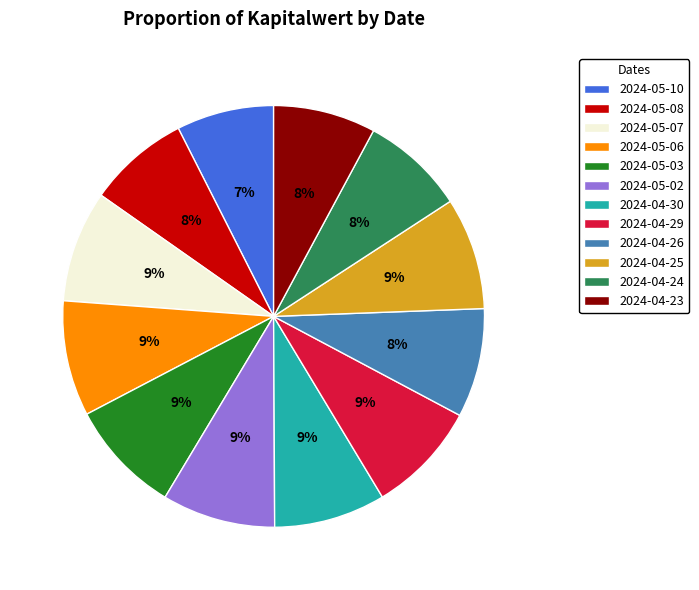

To the nearest percent, what portion does 2024-04-23 represent?

8%